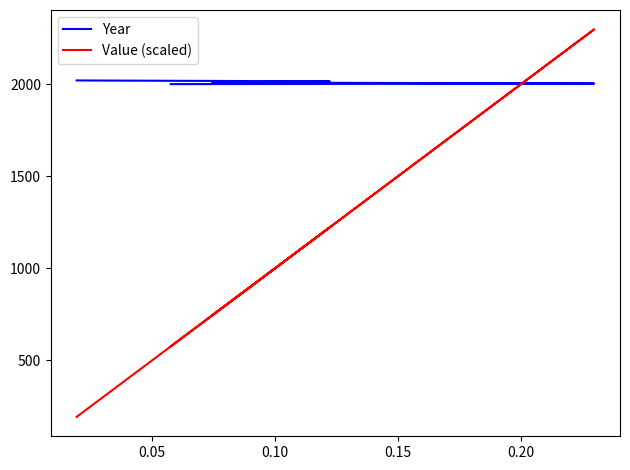

What is the difference between the maximum and minimum values in the Value (scaled) series?

2104.3